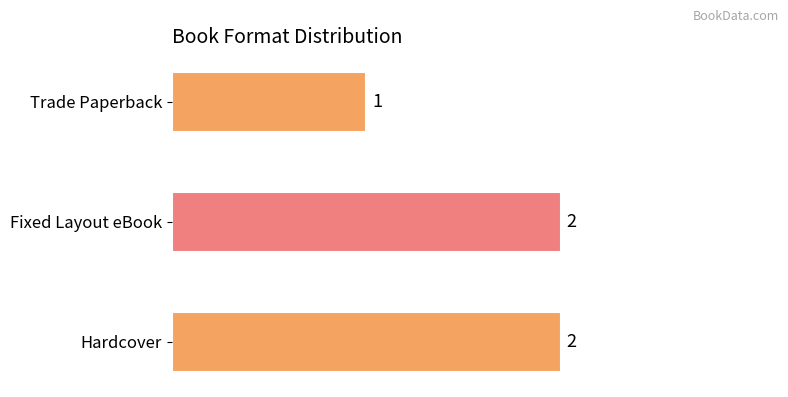

What is the average value?

2